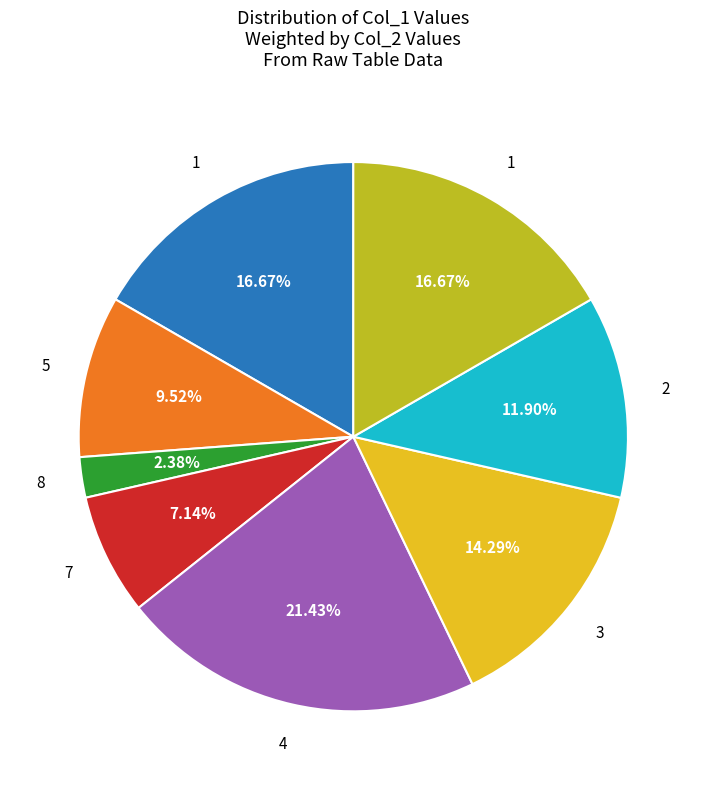

Is there any slice that represents more than half of the pie?

No